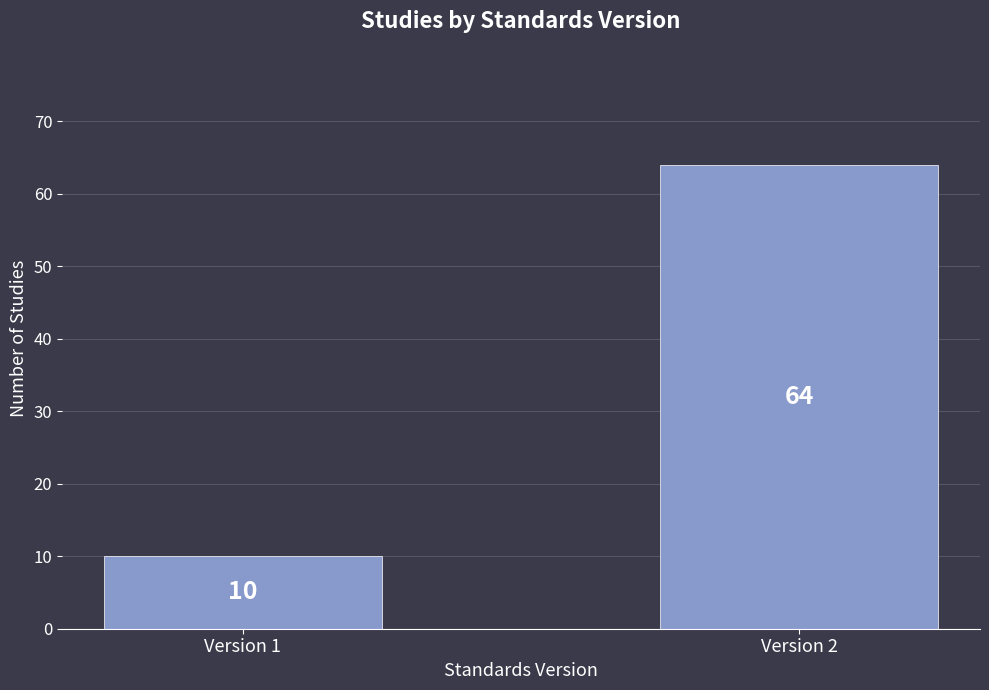

Reading right to left, transcribe all the data shown in this chart.

64	10